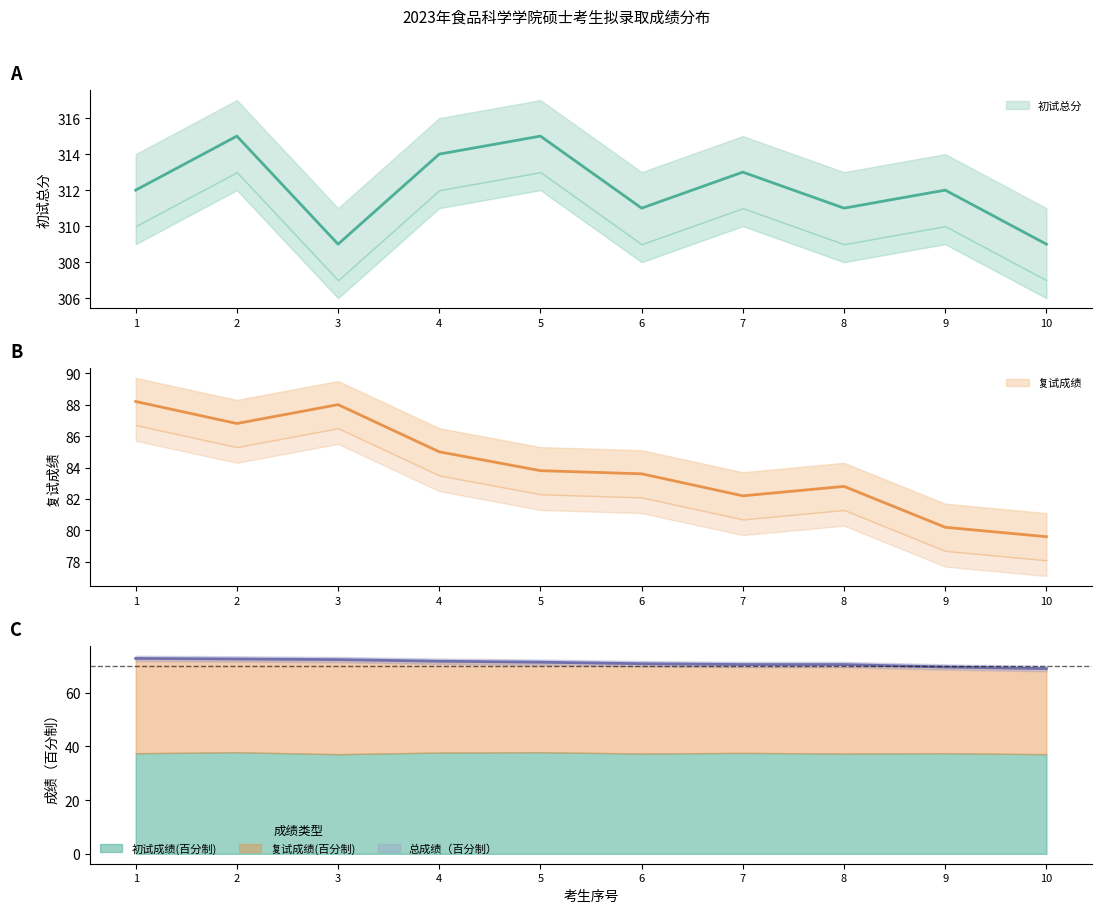

What is the difference between the maximum and minimum values in the 初试总分 series?

6.0